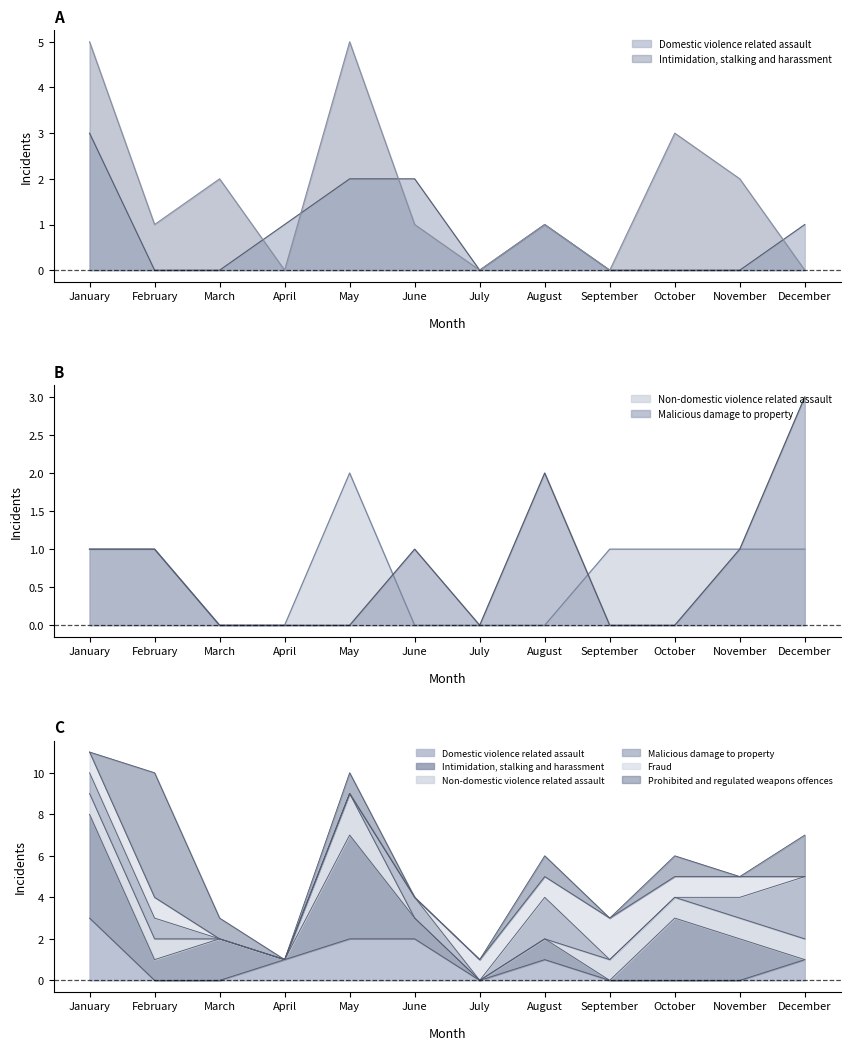

At which label does Domestic violence related assault first exceed 1?

January